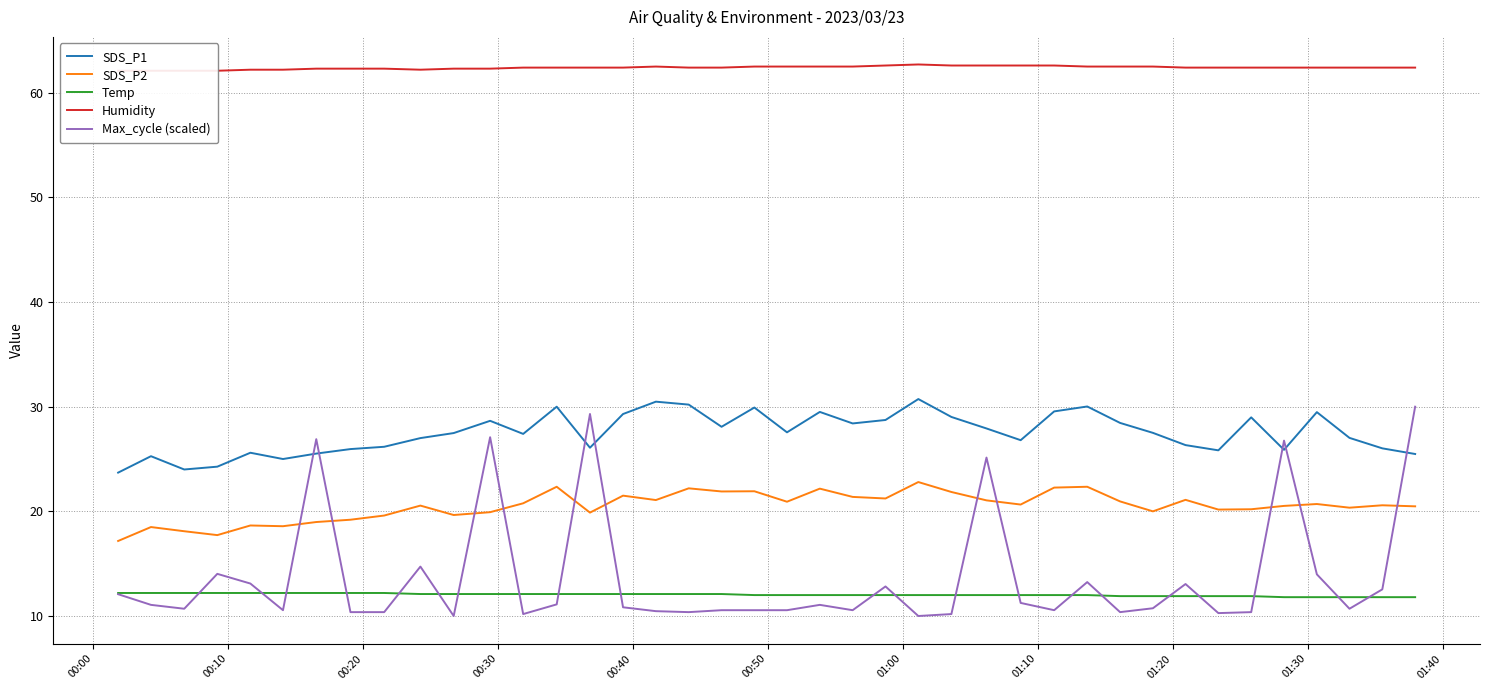

True or false: SDS_P2 and Temp cross at least once.

False